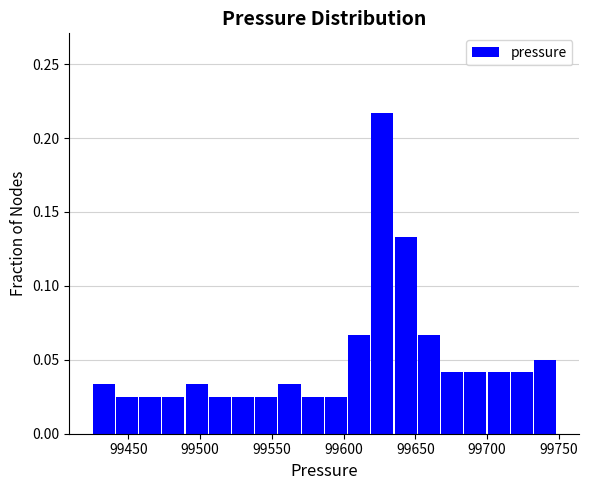

Around what value on the x-axis is the tallest bar? Give the approximate position of its centre, as read against the axis.

99625